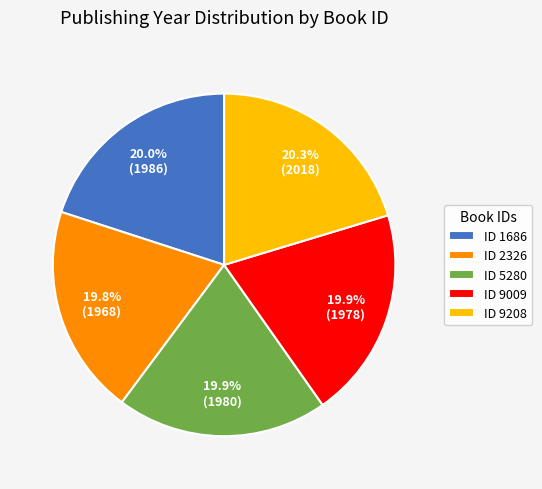

Is there a majority slice in this chart?

No